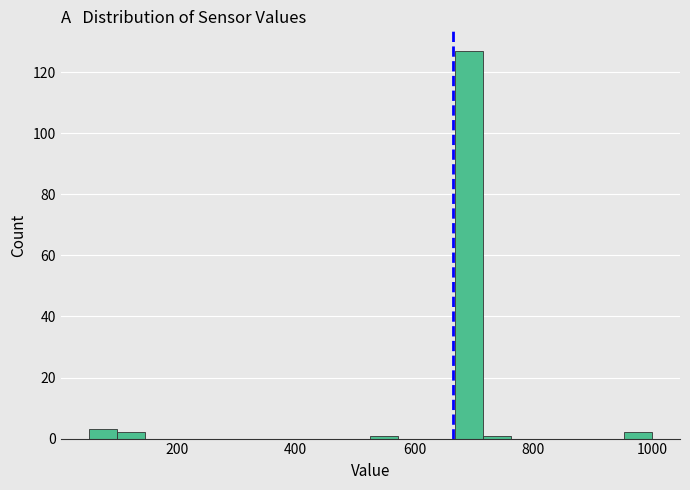

Around what value on the x-axis is the tallest bar? Give the approximate position of its centre, as read against the axis.

700